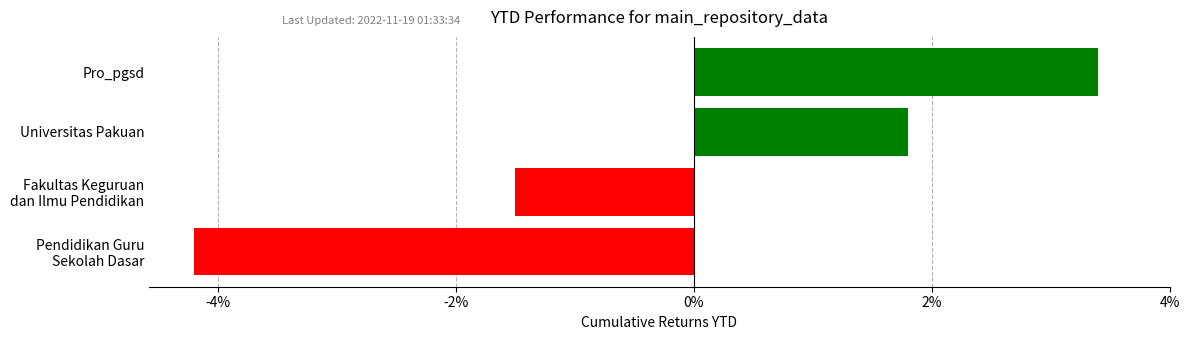

How many bars are there in total?

4